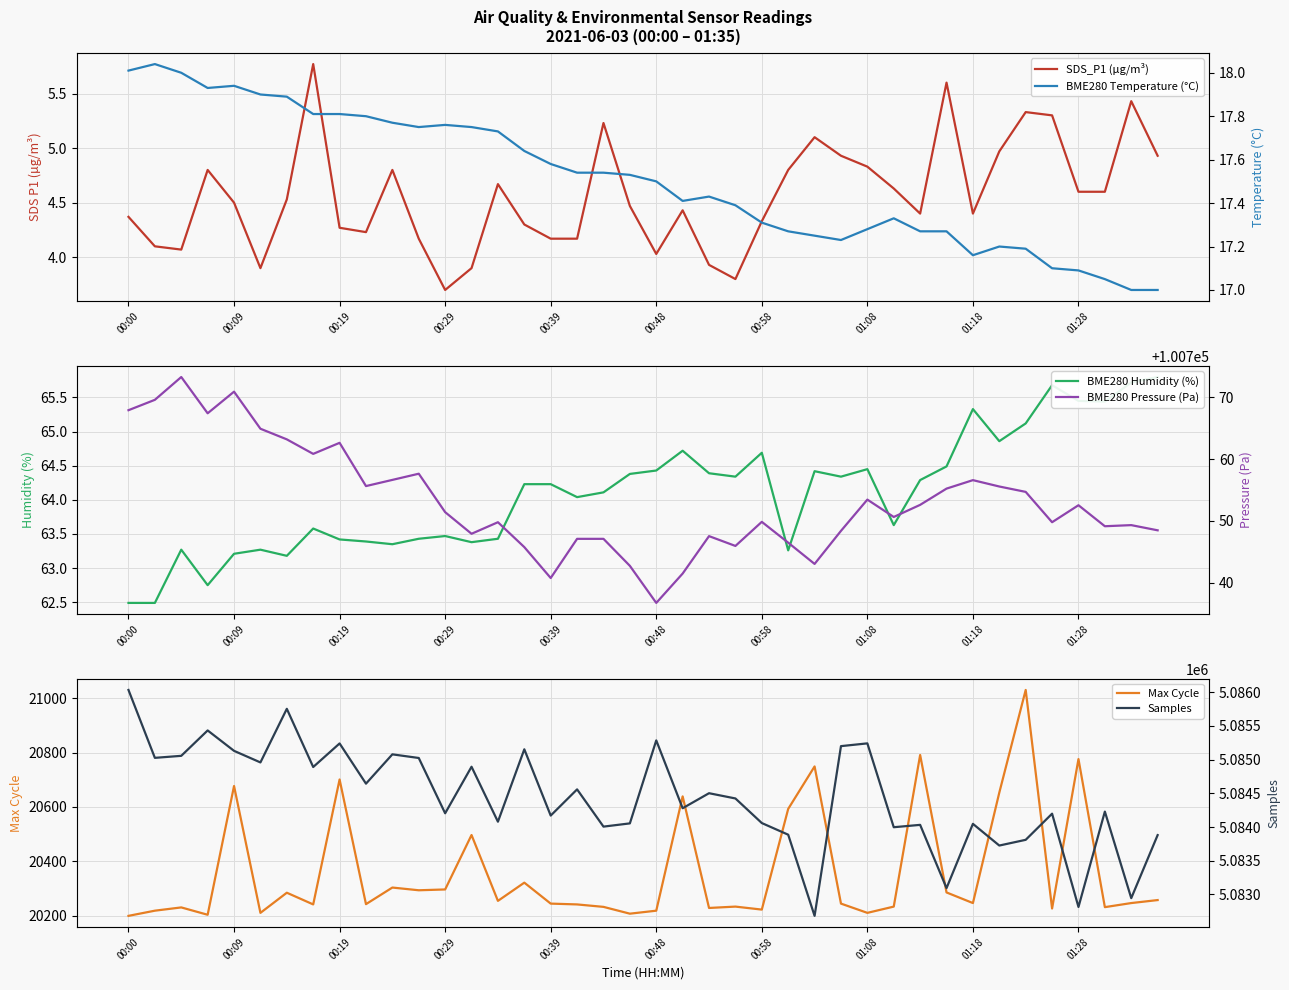

Which category has the highest value in the Samples series?

00:00